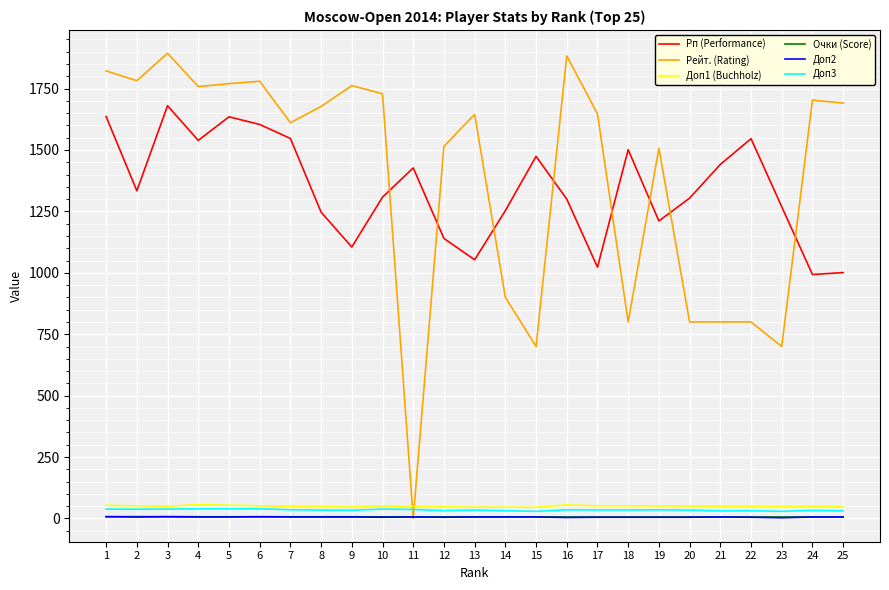

True or false: Доп3 and Доп2 cross at least once.

False